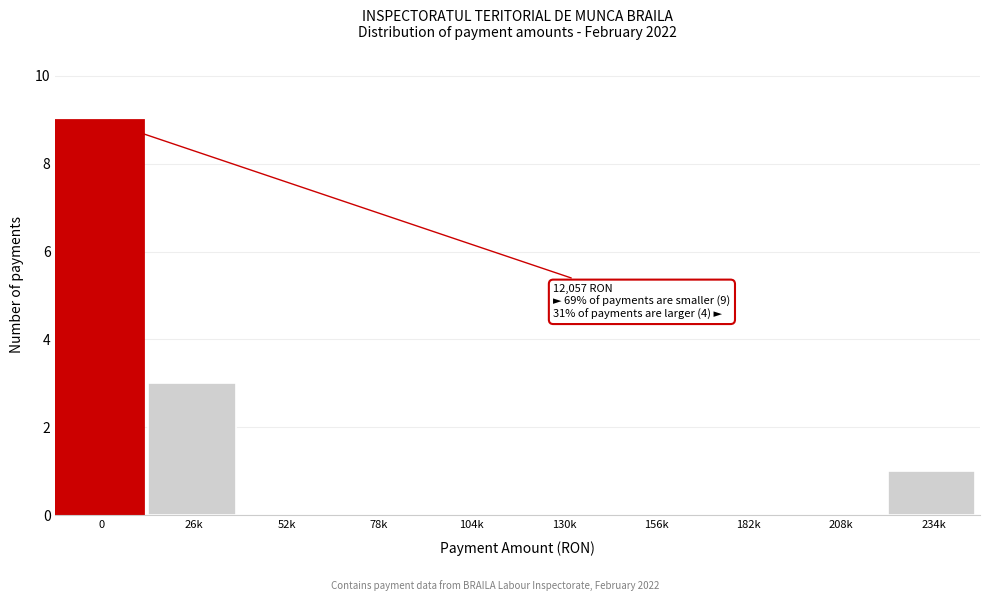

Reading right to left, list all the values displayed in this chart.

234k=1	208k=0	182k=0	156k=0	130k=0	104k=0	78k=0	52k=0	26k=3	0=9